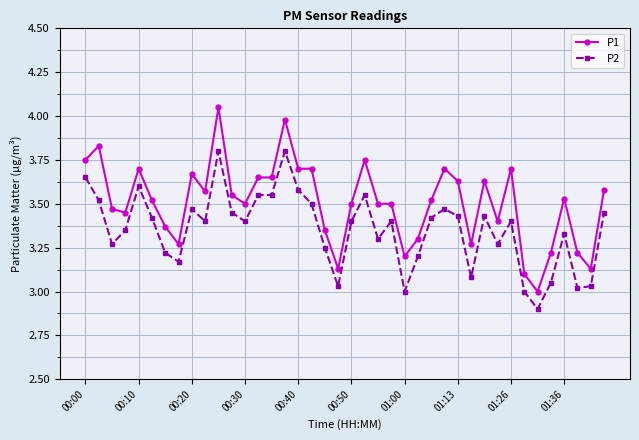

True or false: P1 has more than 1 interior local peaks.

True